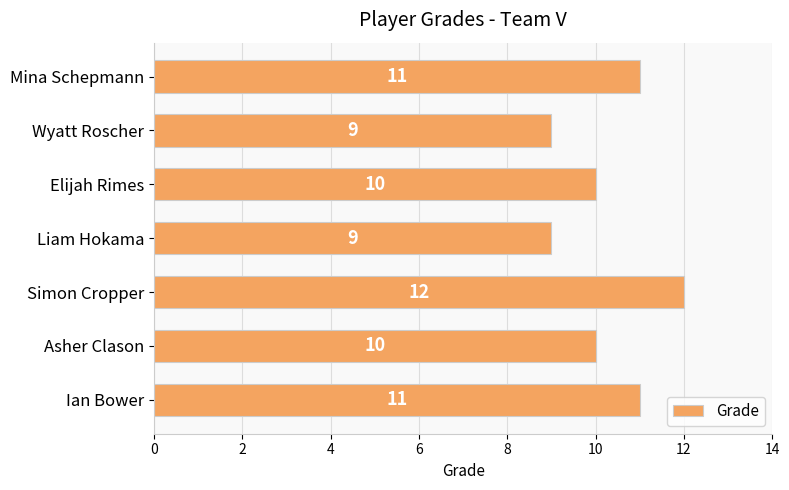

Are the bars horizontal?

Yes